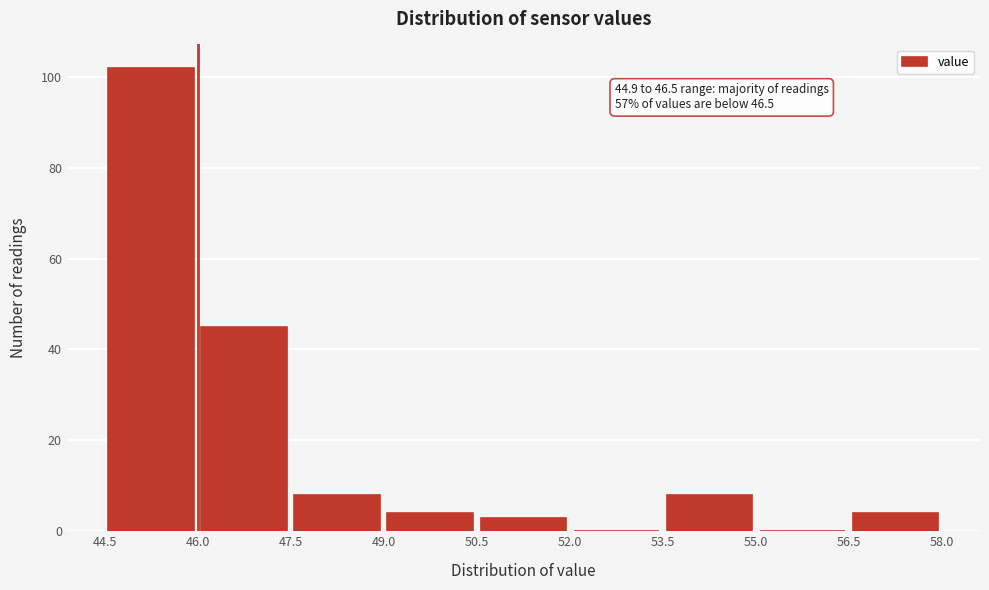

Which range on the x-axis has the tallest bar?

44.5 to 46.0